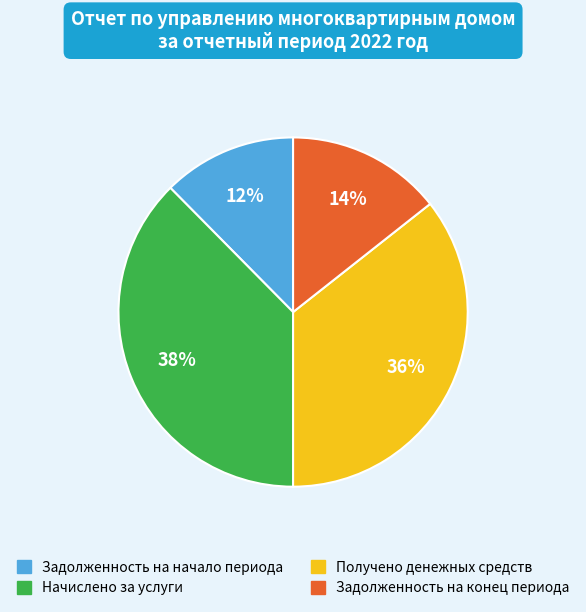

To the nearest percent, what is the difference between the Задолженность на конец периода and Задолженность на начало периода slice percentages?

2%